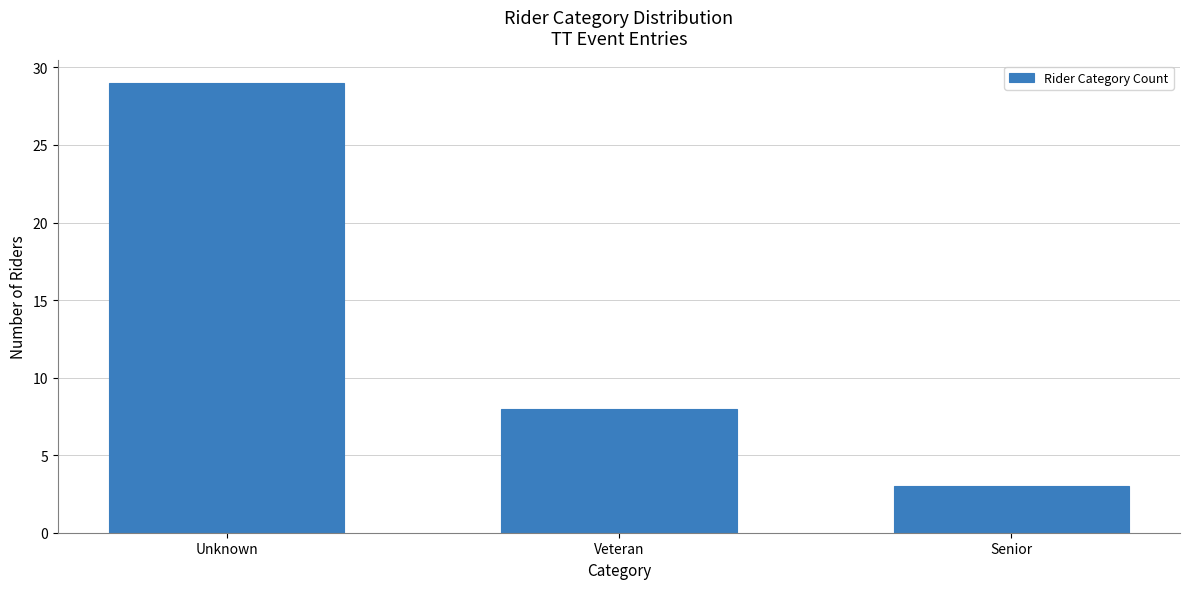

Reading left to right, transcribe all the data shown in this chart.

Unknown=29	Veteran=8	Senior=3